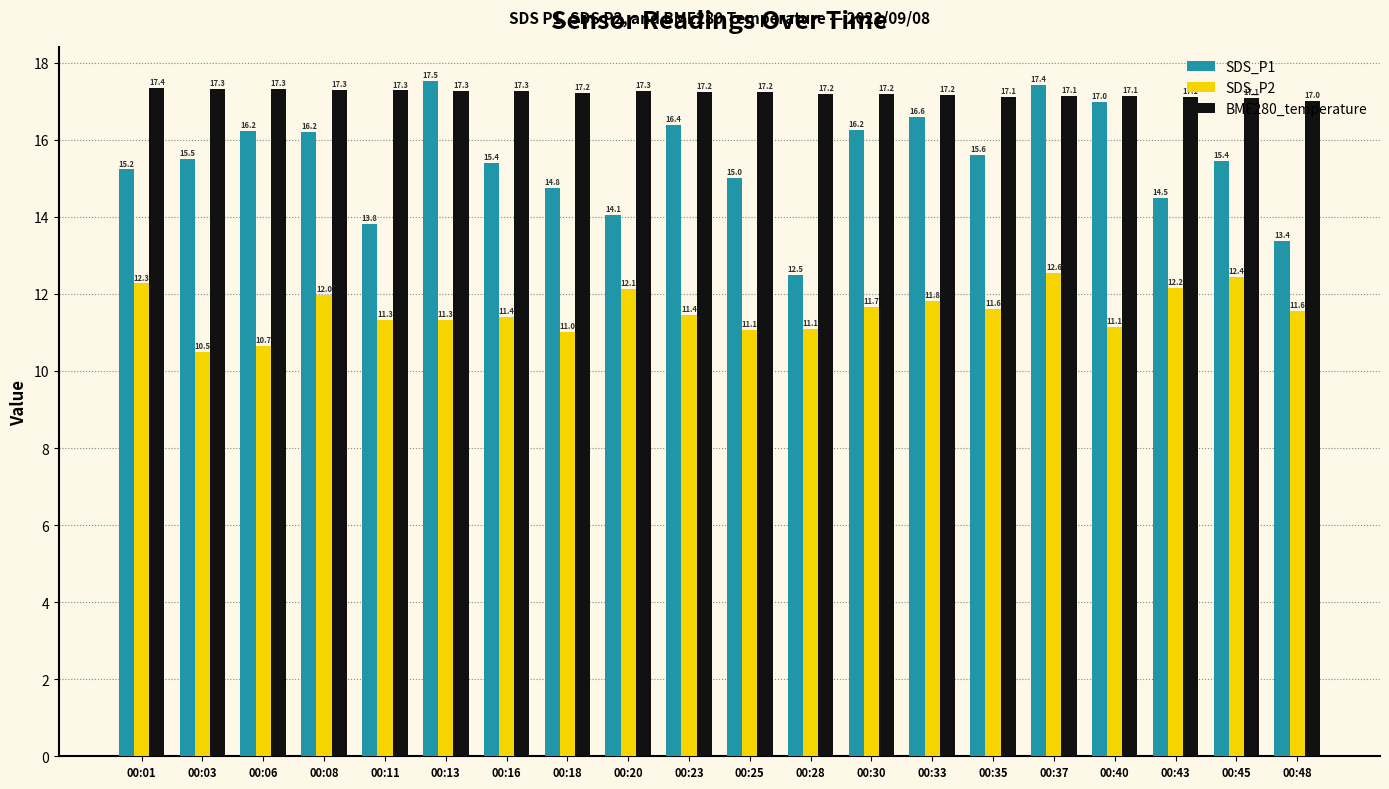

At which label does SDS_P1 reach its peak?

00:13